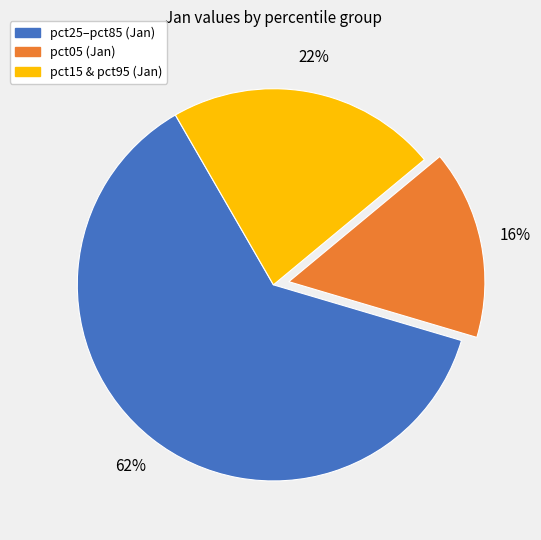

To the nearest percent, what is the difference between the largest and smallest slice percentages?

46%